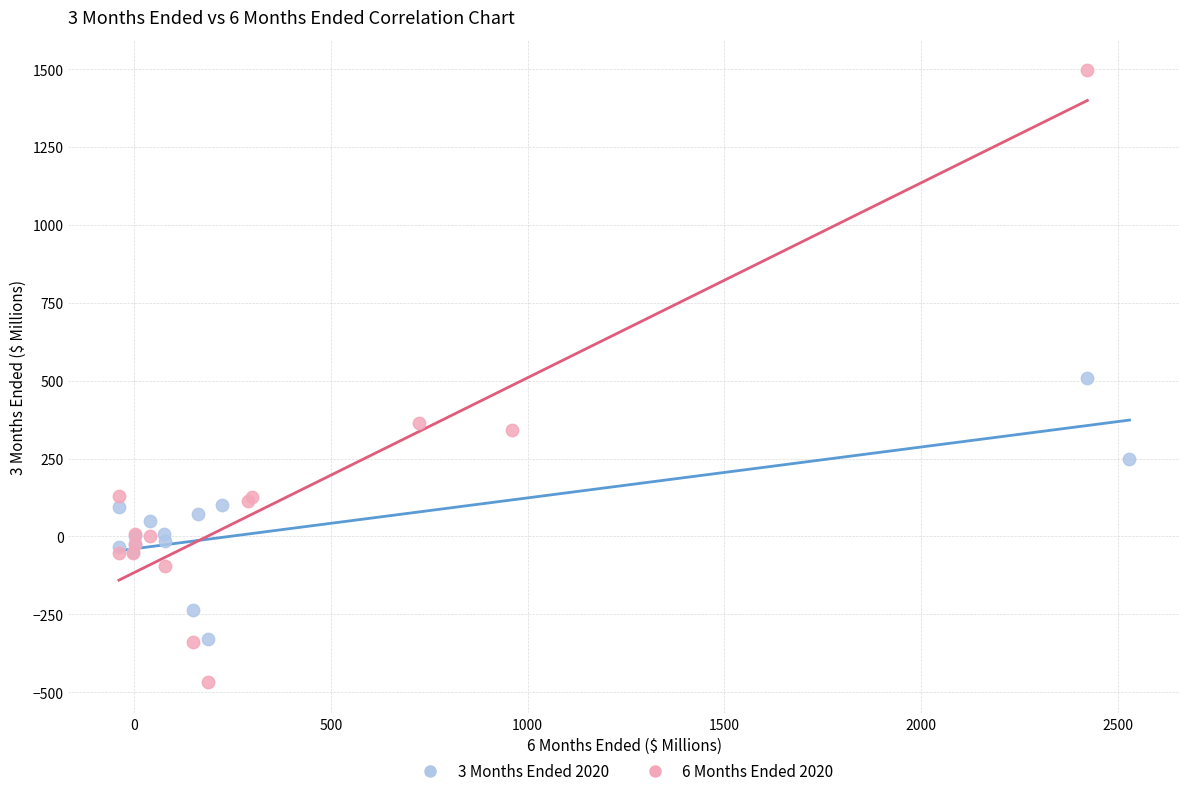

Which series has the widest spread of Y values?

6 Months Ended 2020